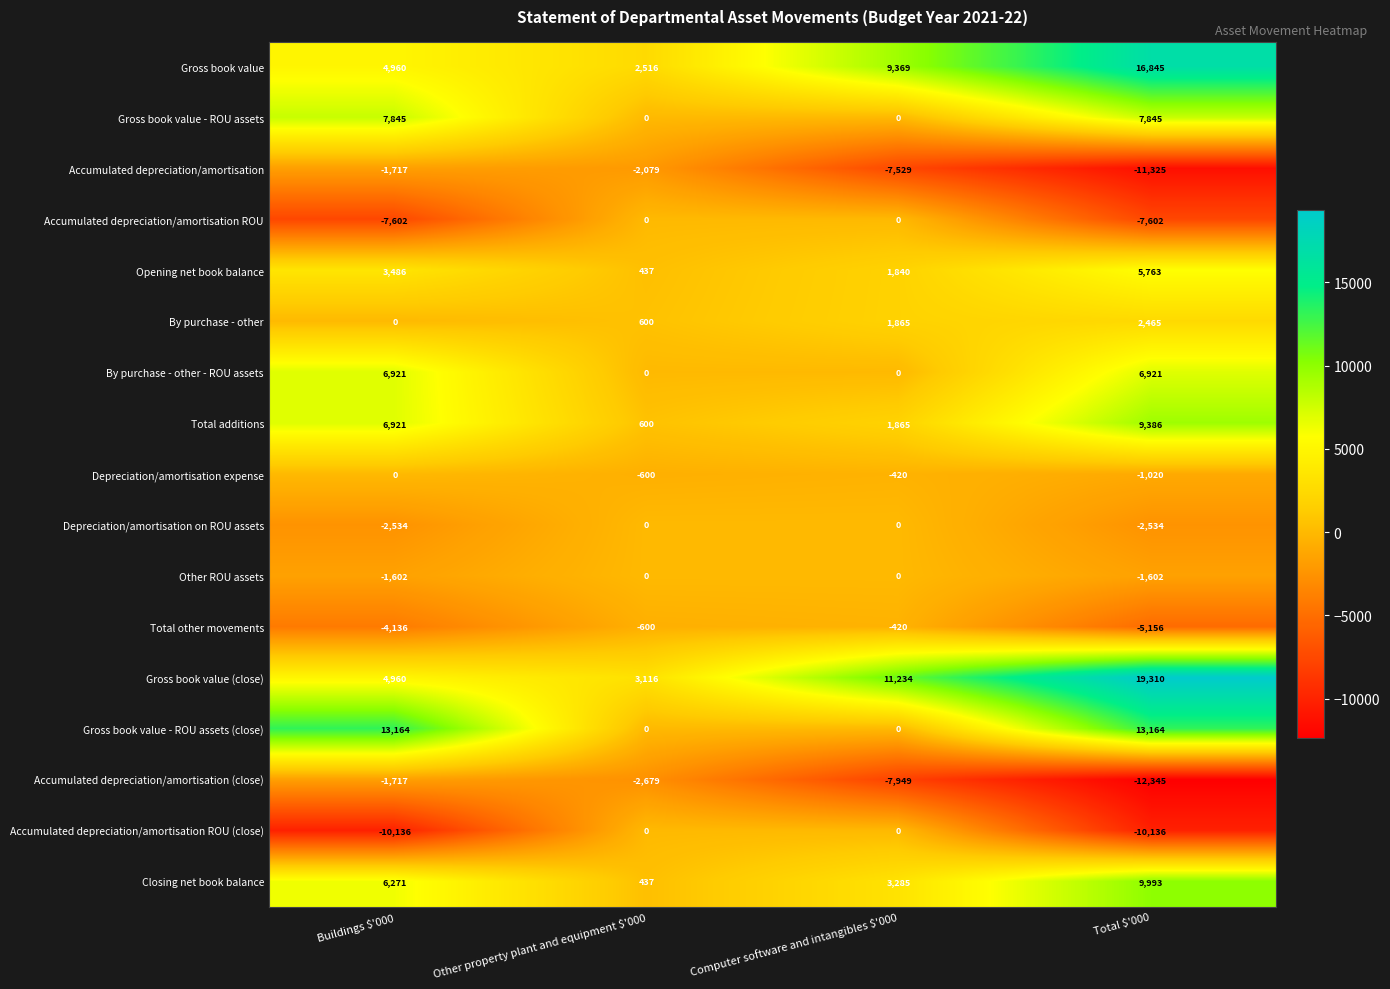

What is the spread (max minus min) of values at Computer software and intangibles $'000?

19183